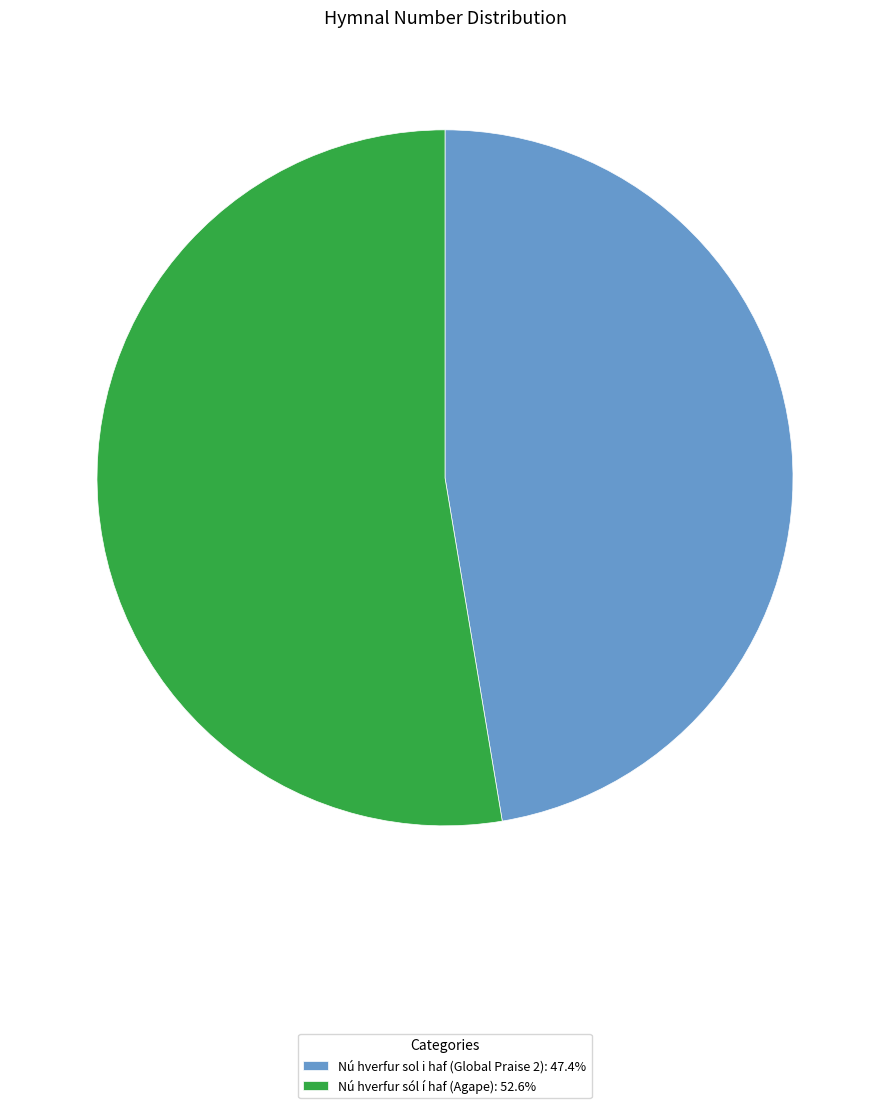

How many segments does this pie chart have?

2